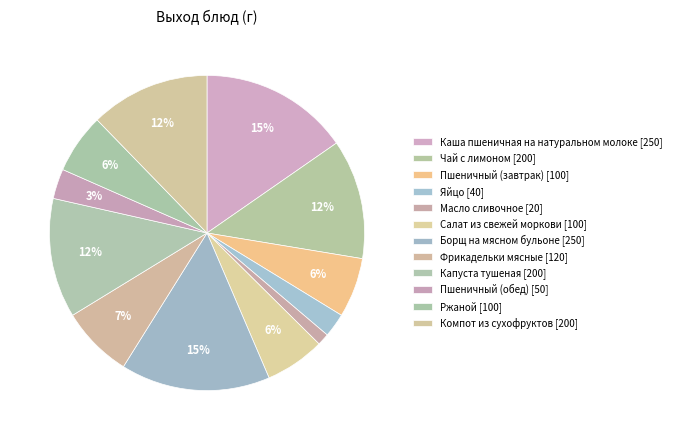

To the nearest percent, what is the combined percentage of Борщ на мясном бульоне and Чай с лимоном?

28%